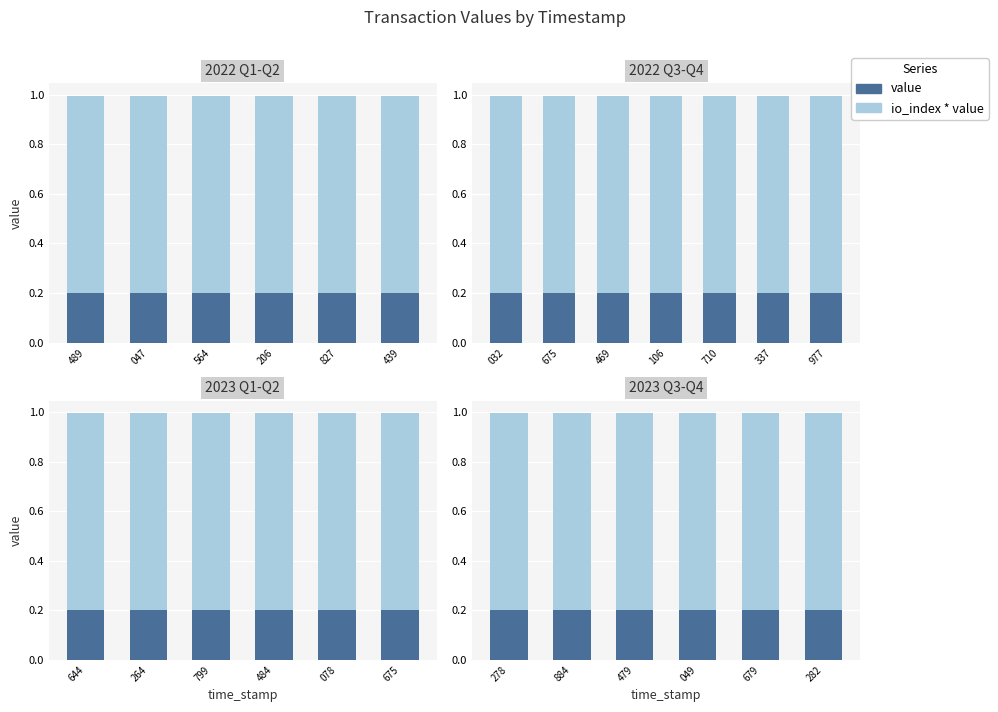

List the series in order of their peak value, lowest first.

value, io_index * value